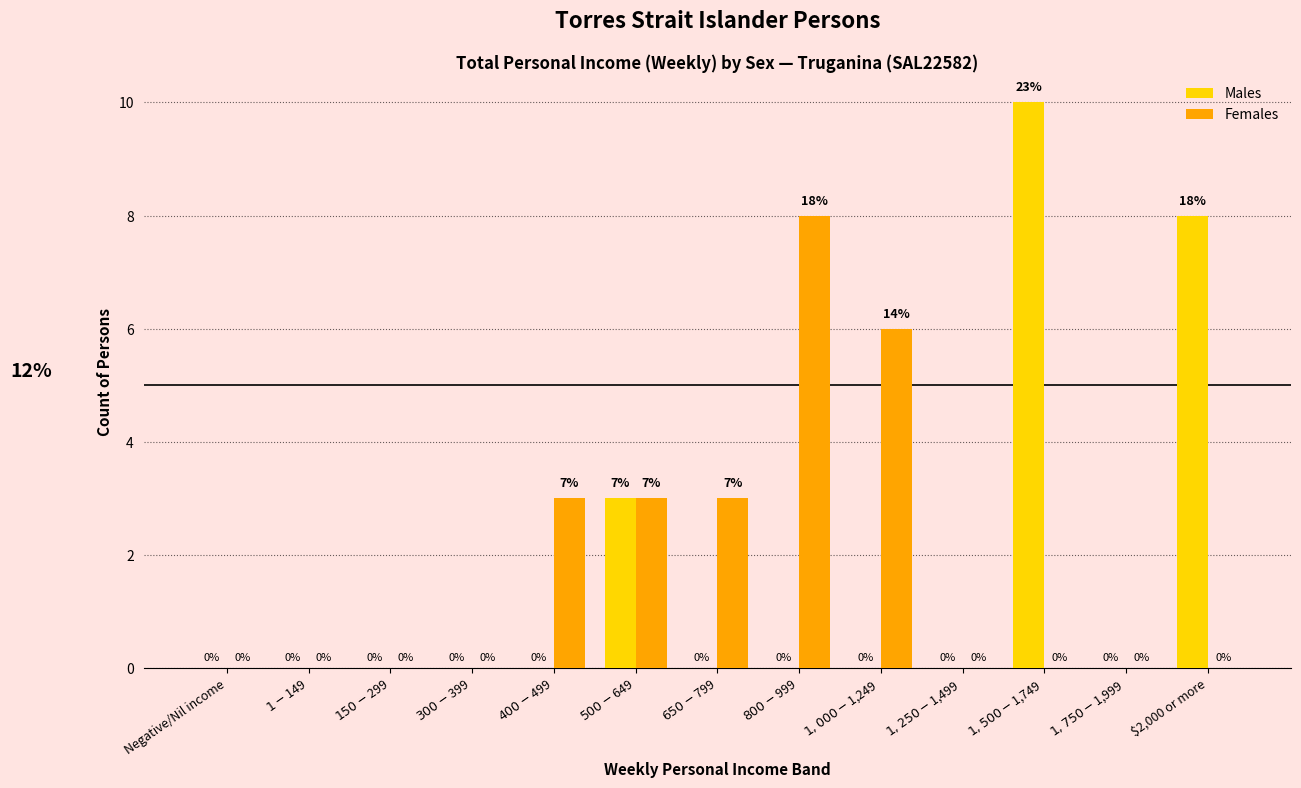

What is the sum of the Females values at $1,750-$1,999 and $500-$649?

3